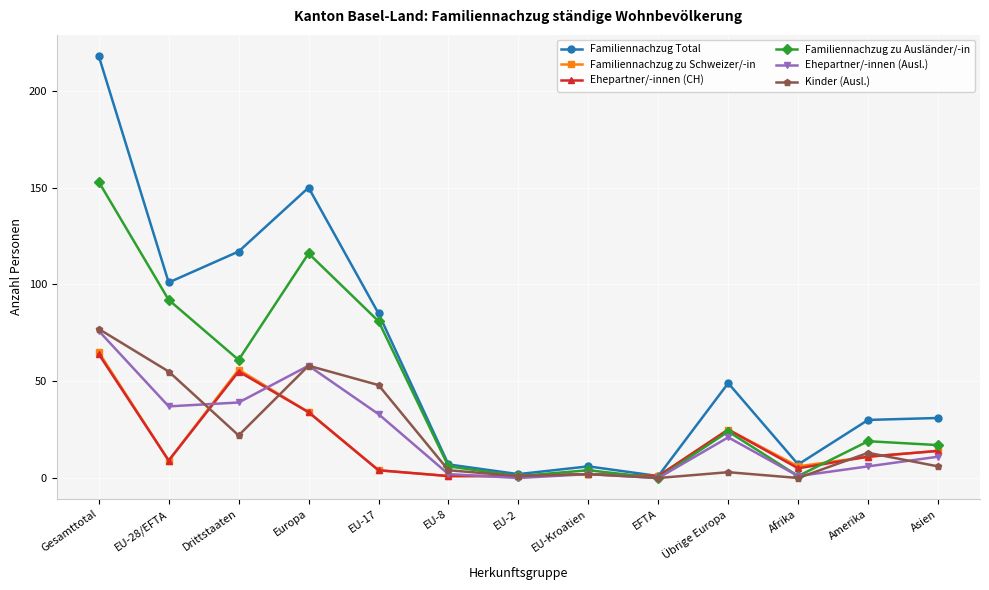

What is the difference between the highest and lowest values at EU-8?

6